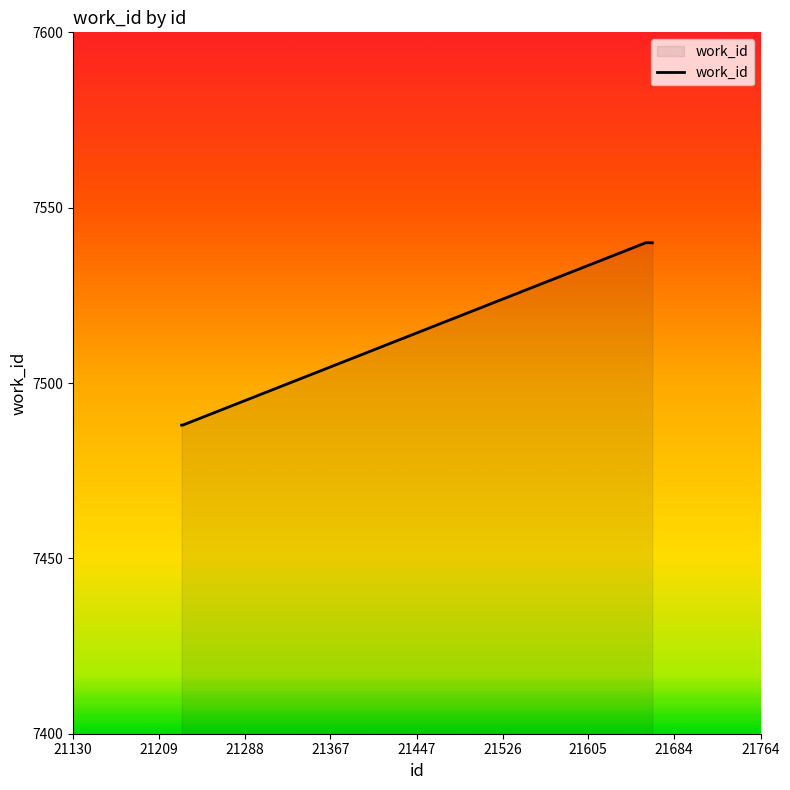

What is the difference between the maximum and minimum values?

52